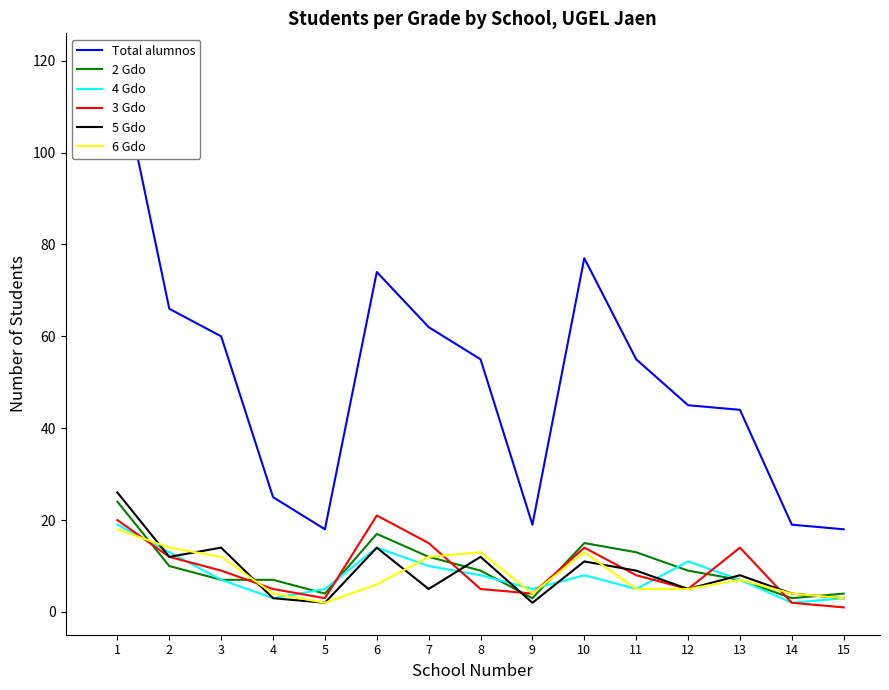

How many data points in 4 Gdo are less than 7?

6